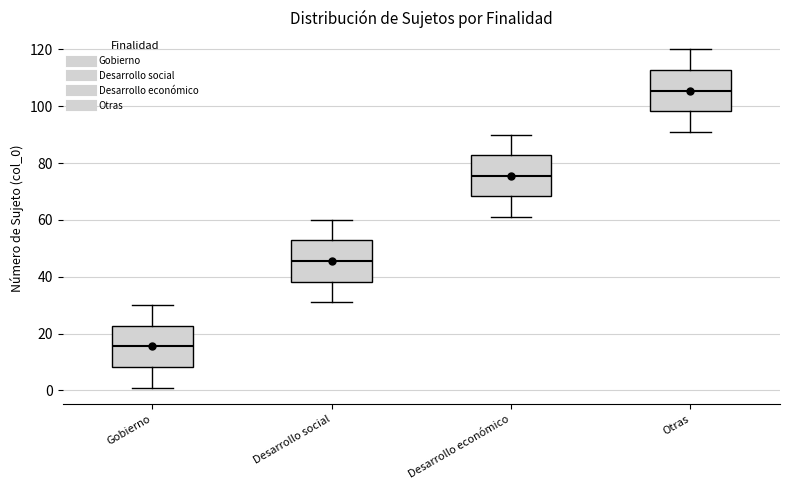

Reading left to right, read every box against the y-axis: the position of its median line, the range the box covers, and the ends of its whiskers. The values are not printed on the chart, so give them approximately, as read against the axis.

Gobierno: median 16, box 8 to 22, whiskers 2 to 30
Desarrollo social: median 46, box 38 to 52, whiskers 32 to 60
Desarrollo económico: median 76, box 68 to 82, whiskers 62 to 90
Otras: median 106, box 98 to 112, whiskers 92 to 120